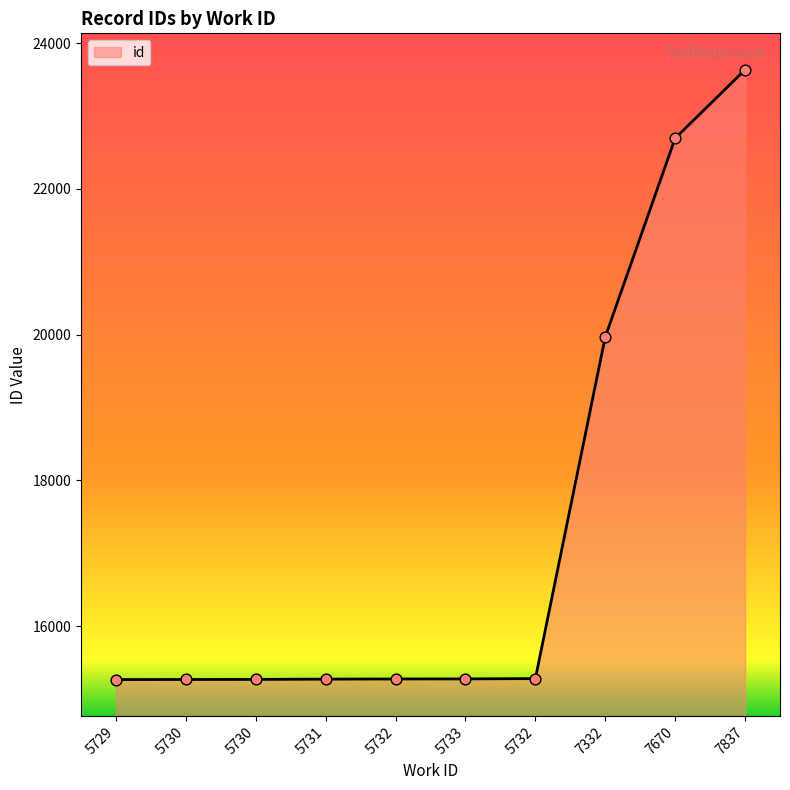

Between 5729 and 5732, which is larger?

5732